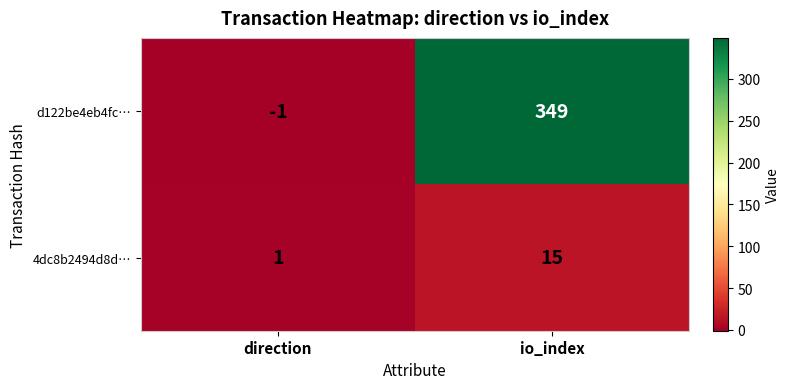

Which category has the highest value in the 4dc8b2494d8d… series?

io_index